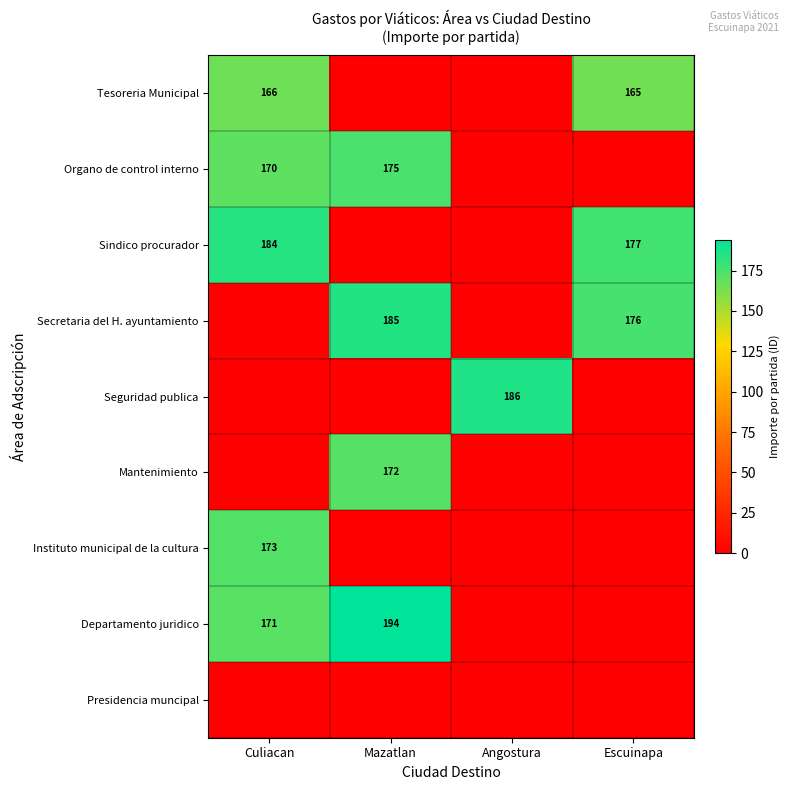

What is the total value across all series at Angostura?

186